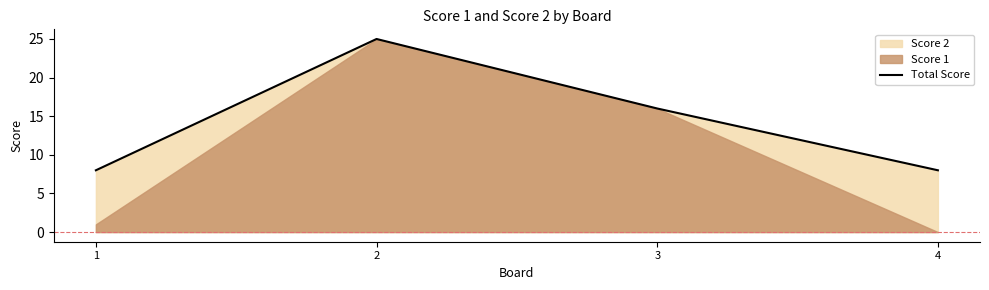

Which label corresponds to the largest value in the chart?

2